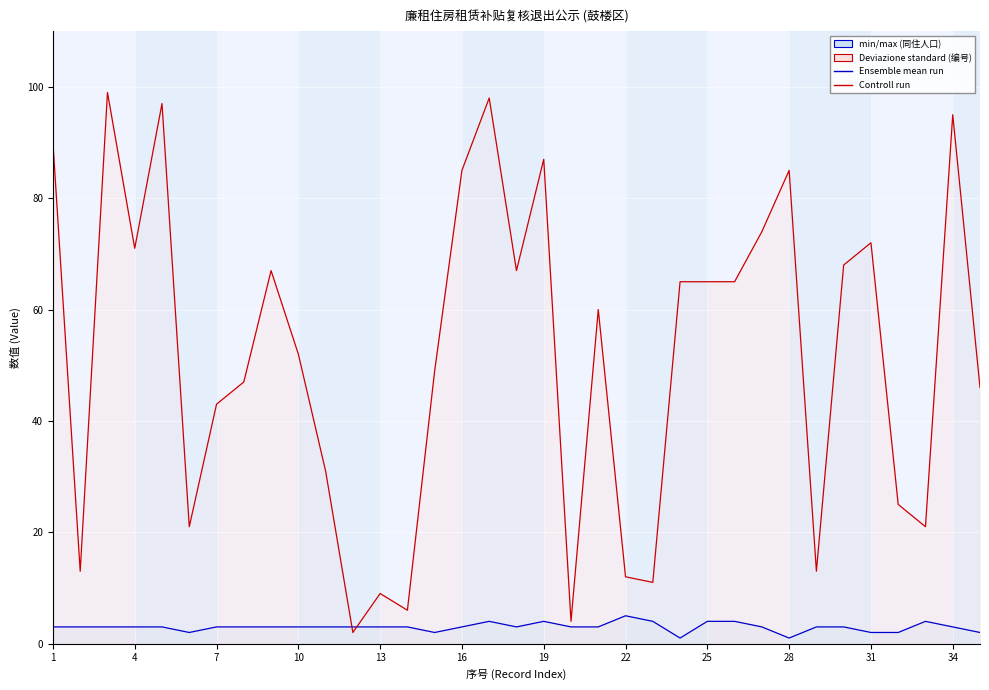

Which series ends up on top after the final intersection of 同住人口 (Population) (line) and 编号 (ID mod 100) (line)?

编号 (ID mod 100) (line)